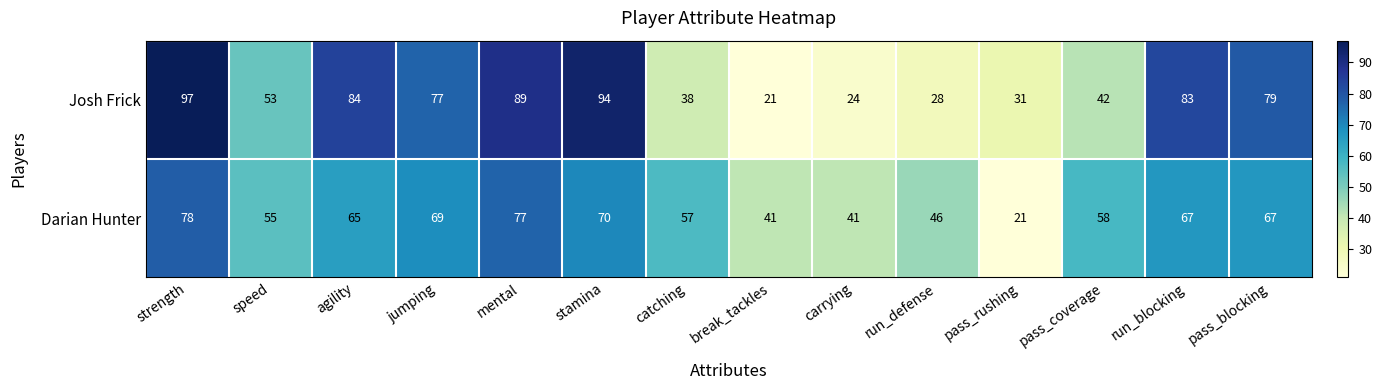

What is the approximate value of Josh Frick at stamina?

94